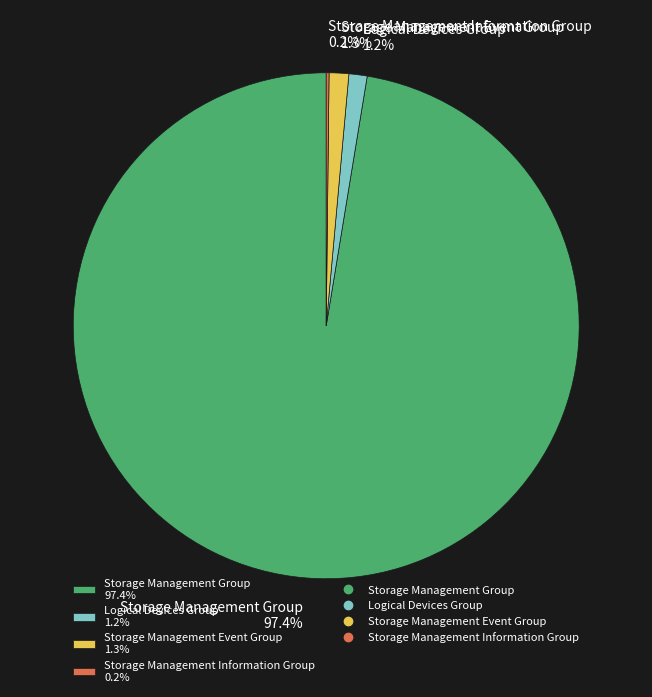

Does Storage Management Group 97.4% represent more than half of the total?

Yes